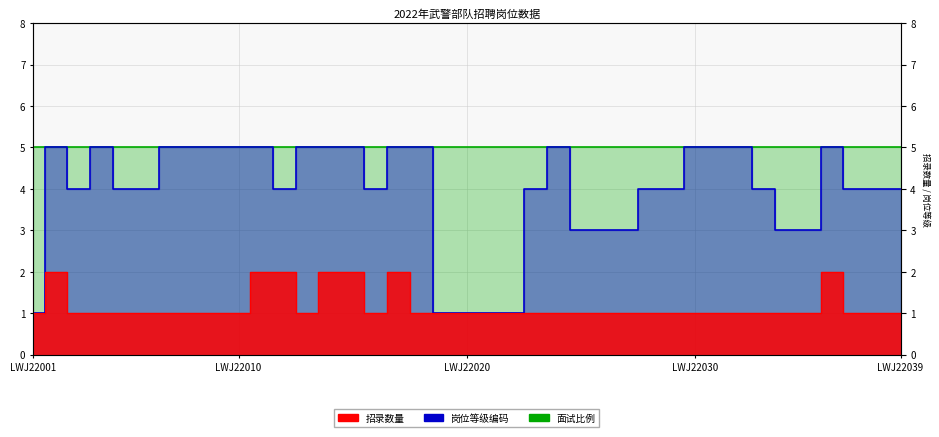

How many categories are shown in the chart?

39